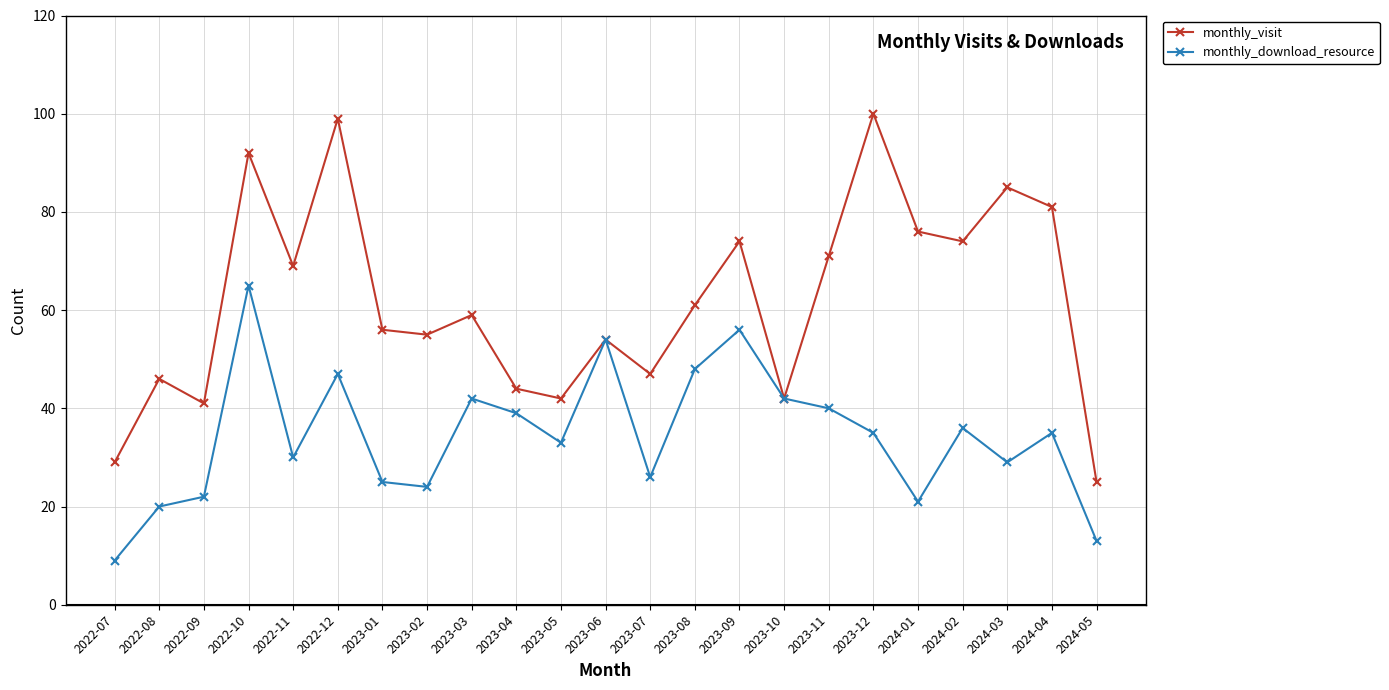

Which series has the largest total across all categories?

monthly_visit